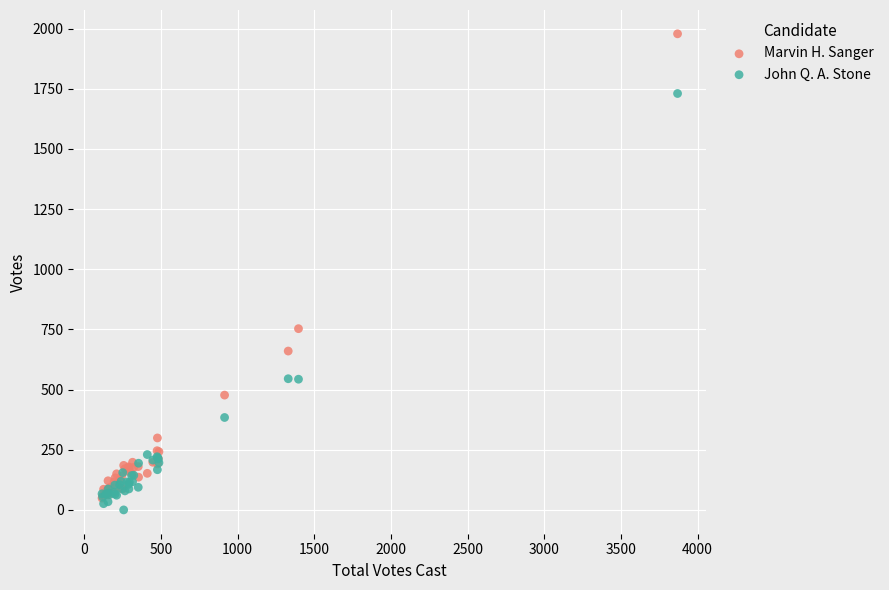

Across all series, what Y value is closest to 989?

753